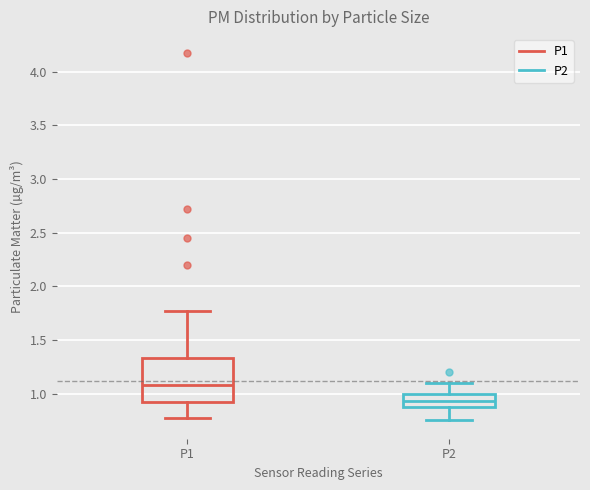

Where is the lower edge of the box for P2 on the y-axis? The values are not printed on the chart, so give them approximately, as read against the axis.

0.90